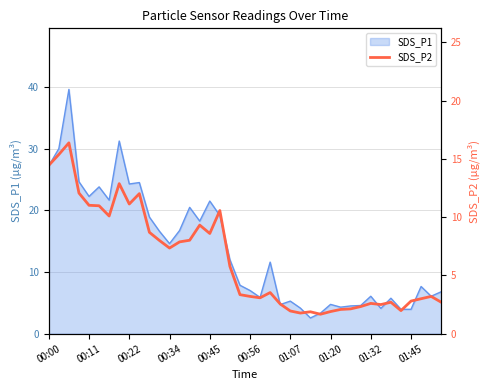

Is it true that SDS_P1 equals 6.3 at 01:20?

False